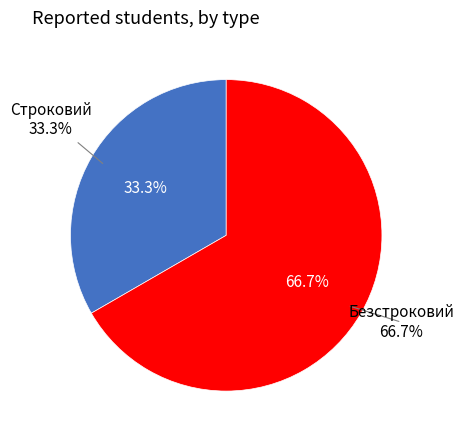

Count the number of slices in the pie.

2